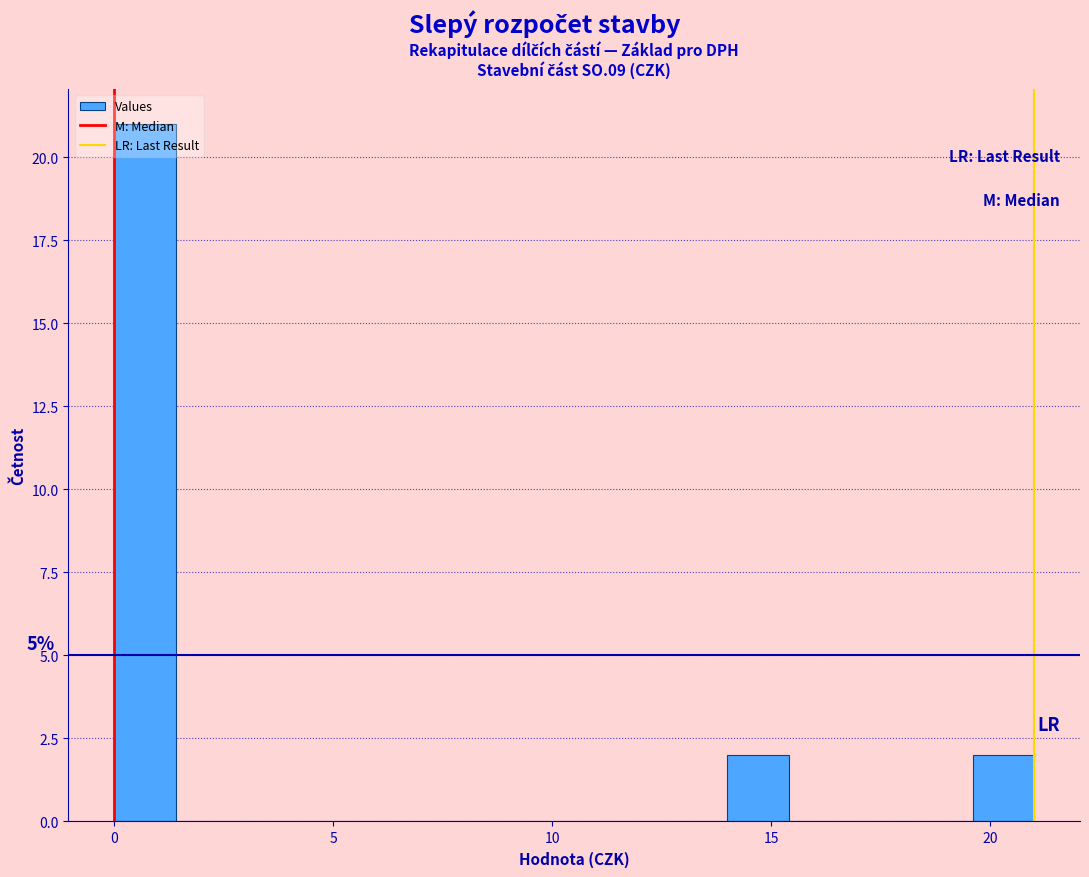

Read against the x-axis, roughly where is the centre of the tallest bar?

0.5